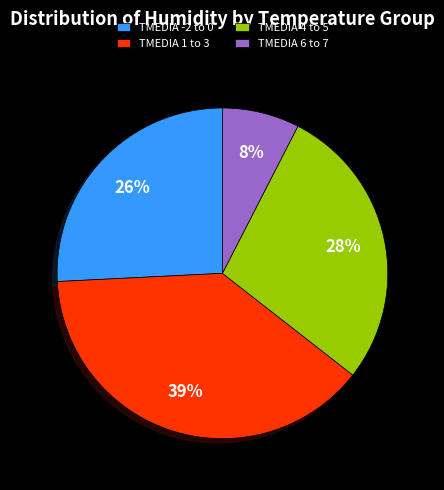

Between TMEDIA 1 to 3 and TMEDIA -2 to 0, which is larger?

TMEDIA 1 to 3